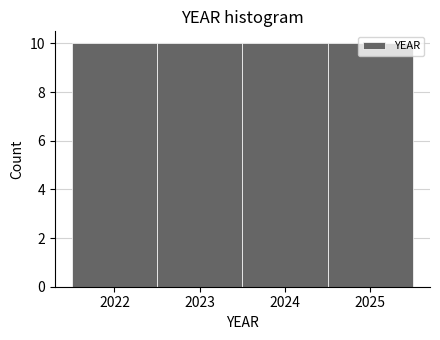

Reading left to right, transcribe this chart: for each bar, give the range it covers on the x-axis and its height. The values are not printed on the chart, so give them approximately, as read against the axis.

2021.5 to 2022.5: 10
2022.5 to 2023.5: 10
2023.5 to 2024.5: 10
2024.5 to 2025.5: 10